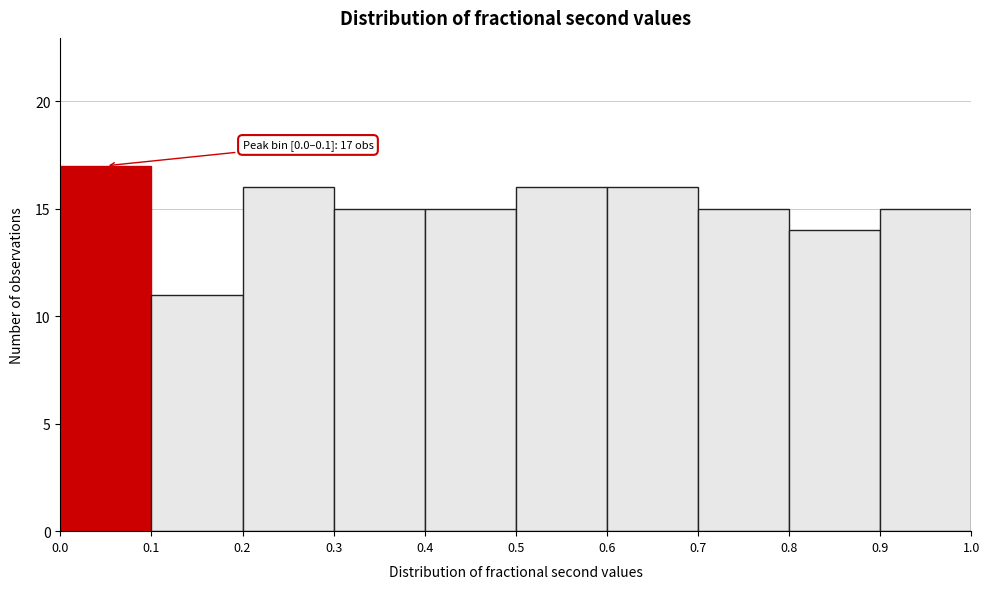

Which range on the x-axis has the tallest bar?

0.0 to 0.1